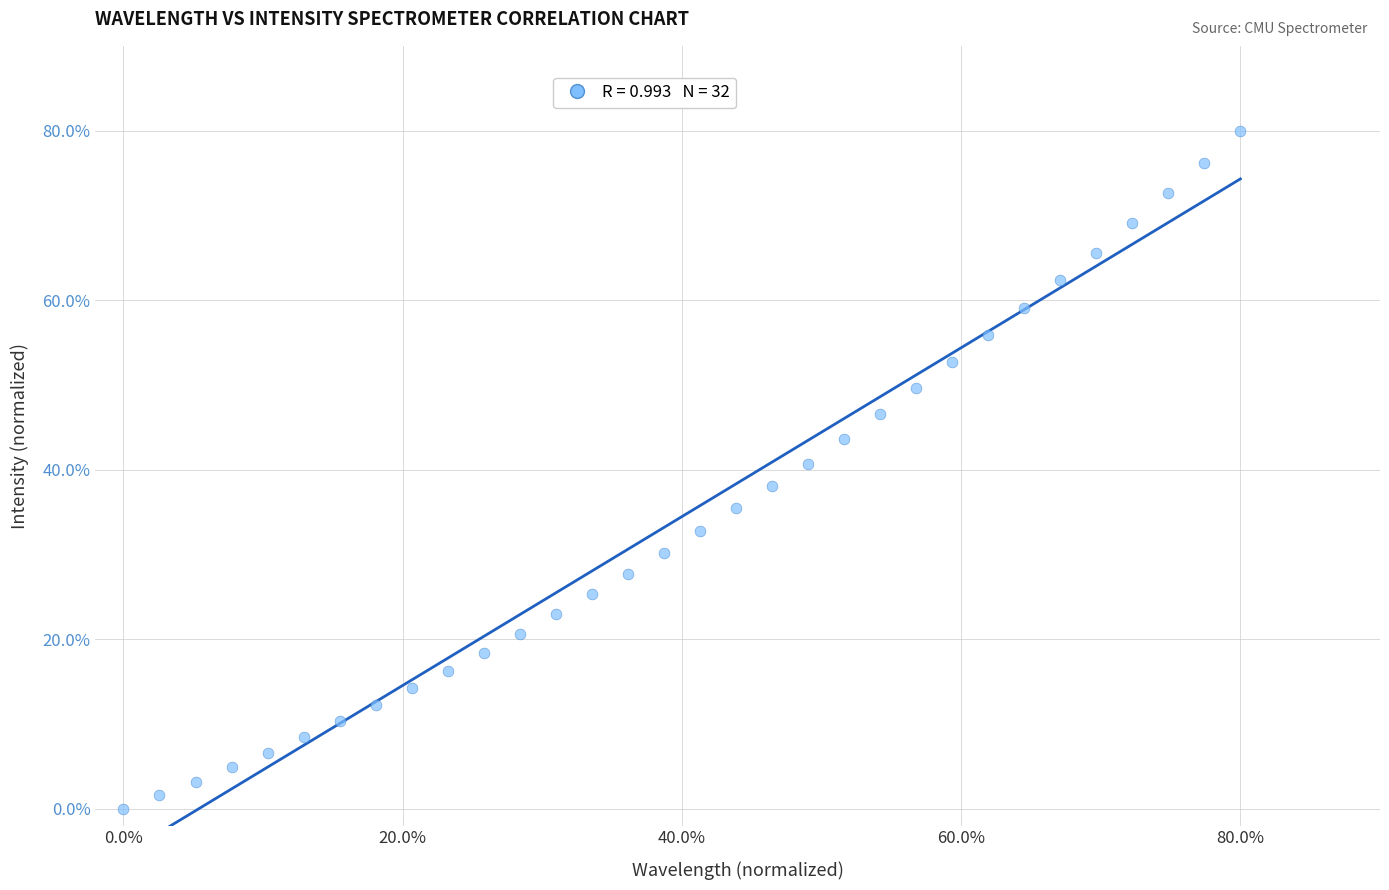

What is the range of Y values (max minus min)?

80.0